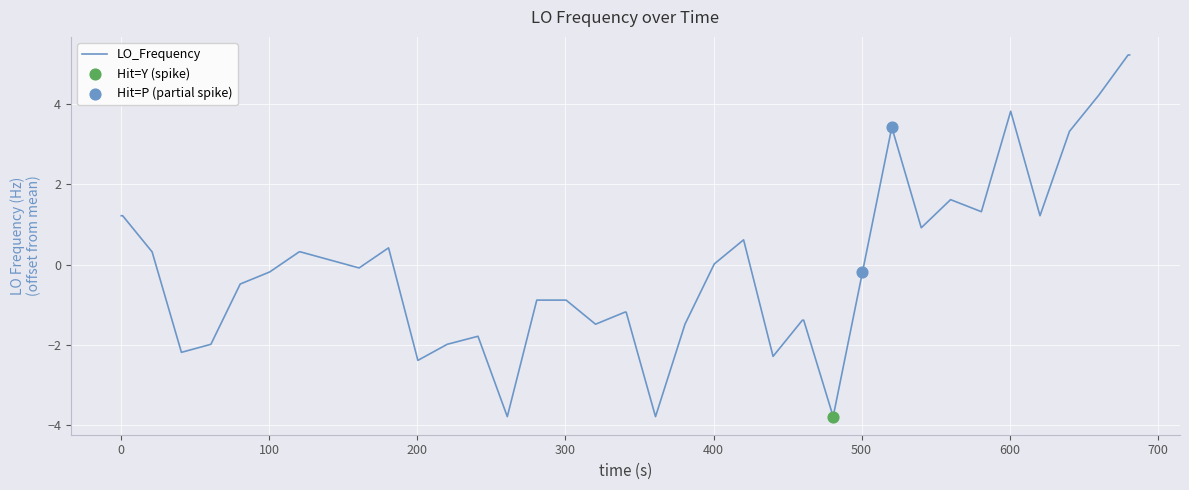

What is the maximum value shown in the chart?

5.2